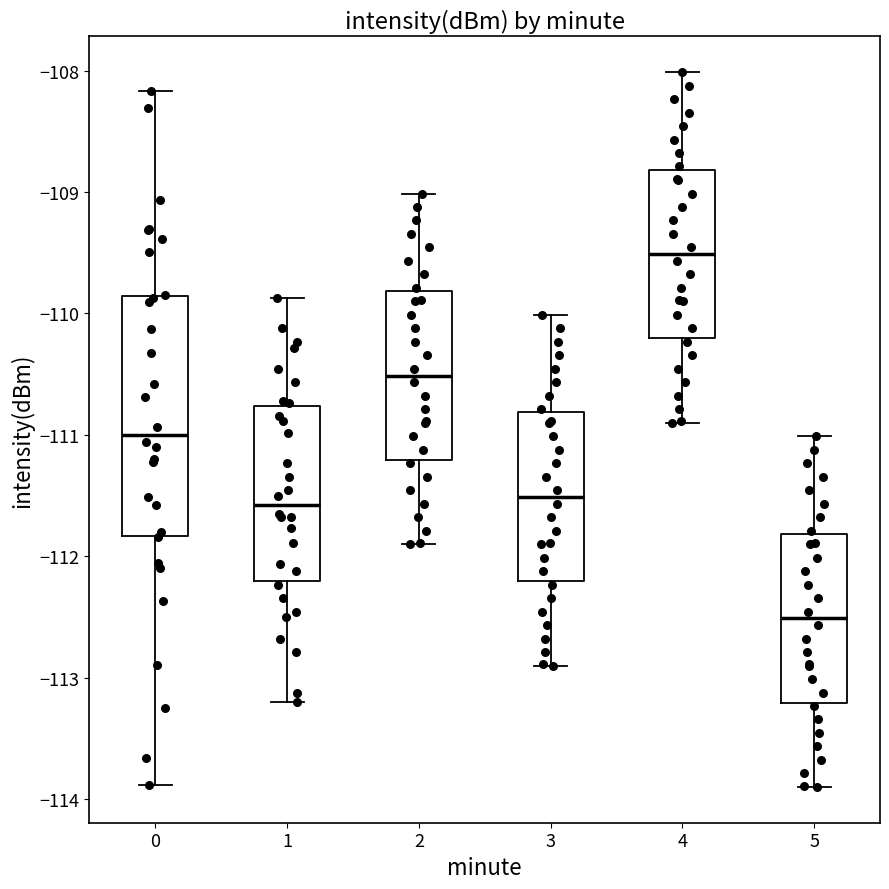

Comparing the boxes themselves (not the whiskers), which one is the tallest?

0